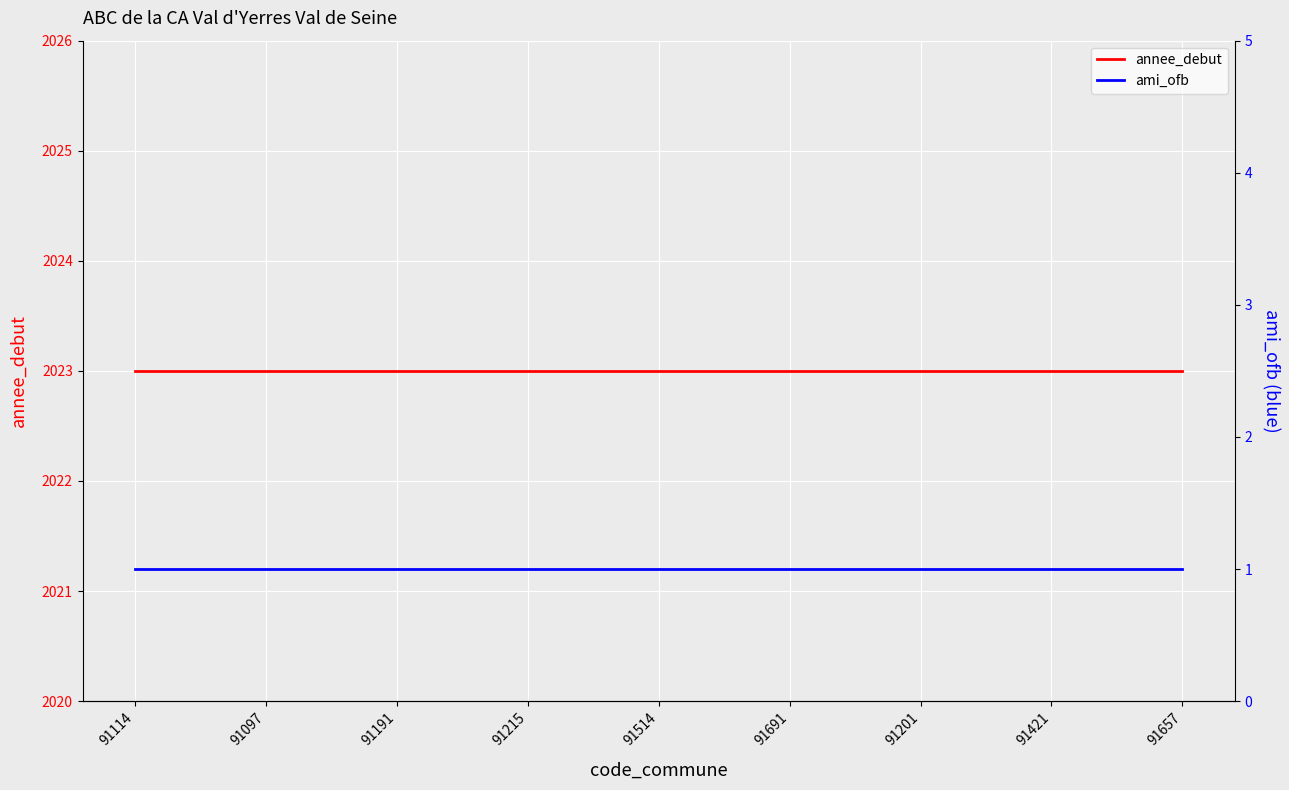

True or false: ami_ofb and annee_debut intersect in this chart.

False